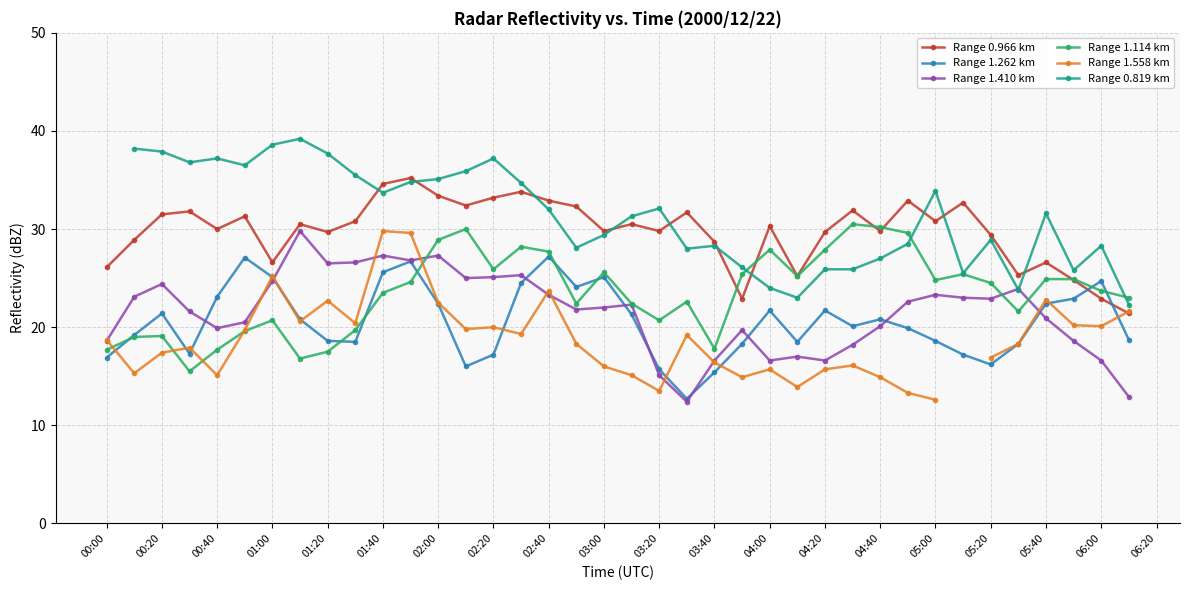

Is this an area chart (filled region under the line)?

No